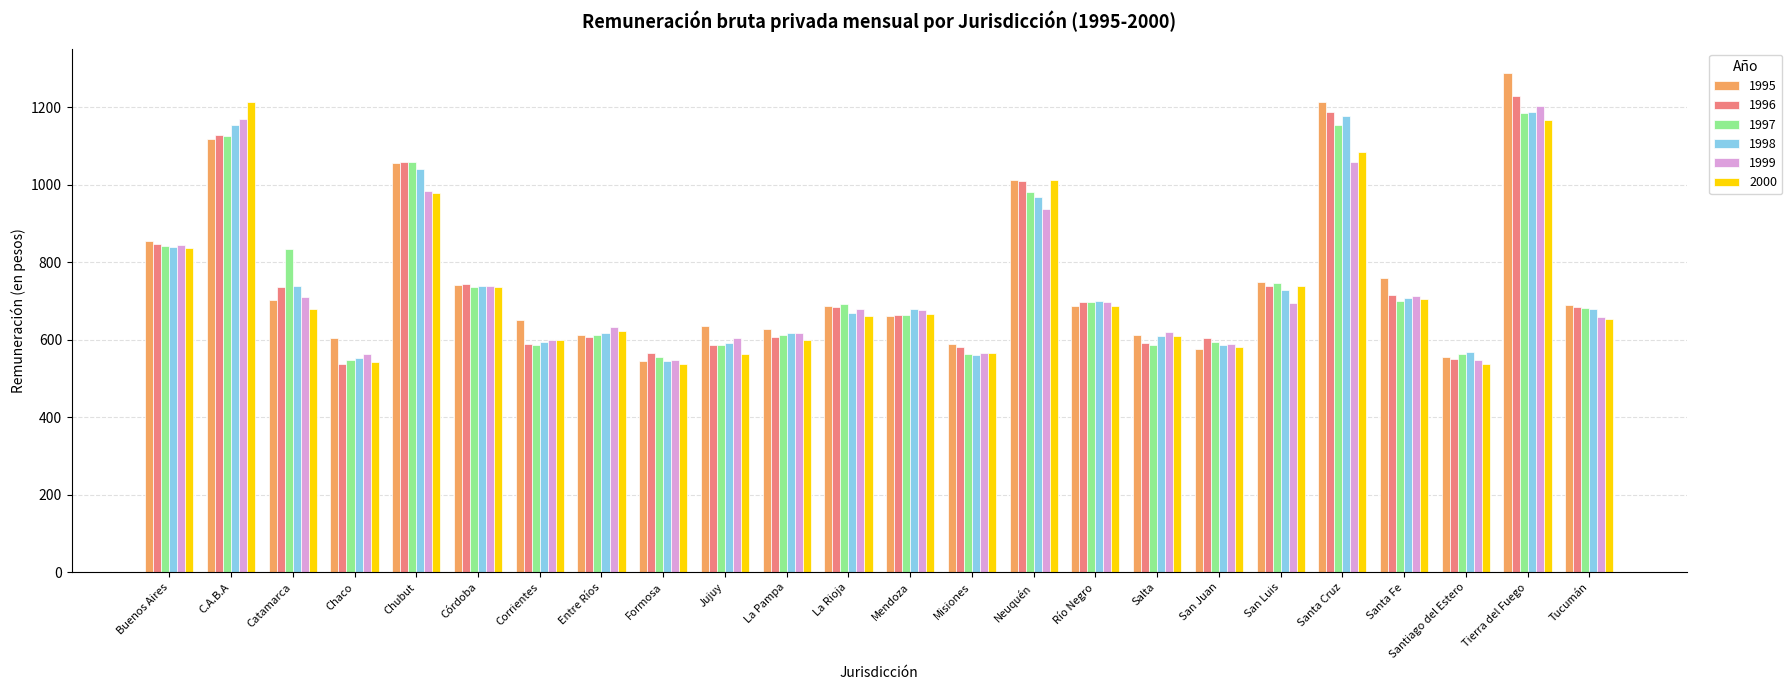

Count the number of data series in this chart.

6